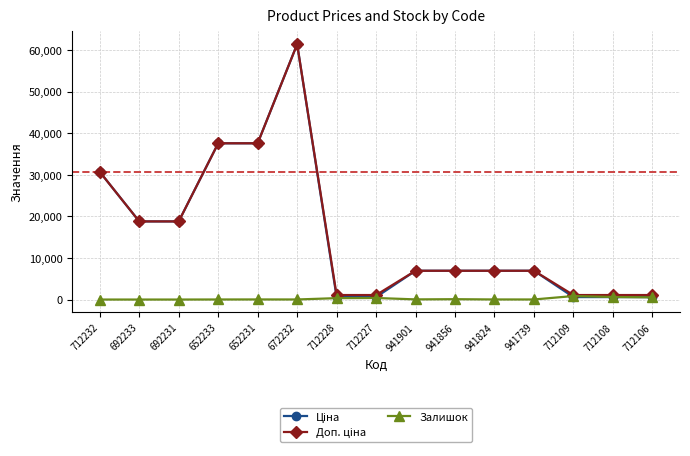

What is the difference between the second highest and second lowest values in the Залишок series?

615.0